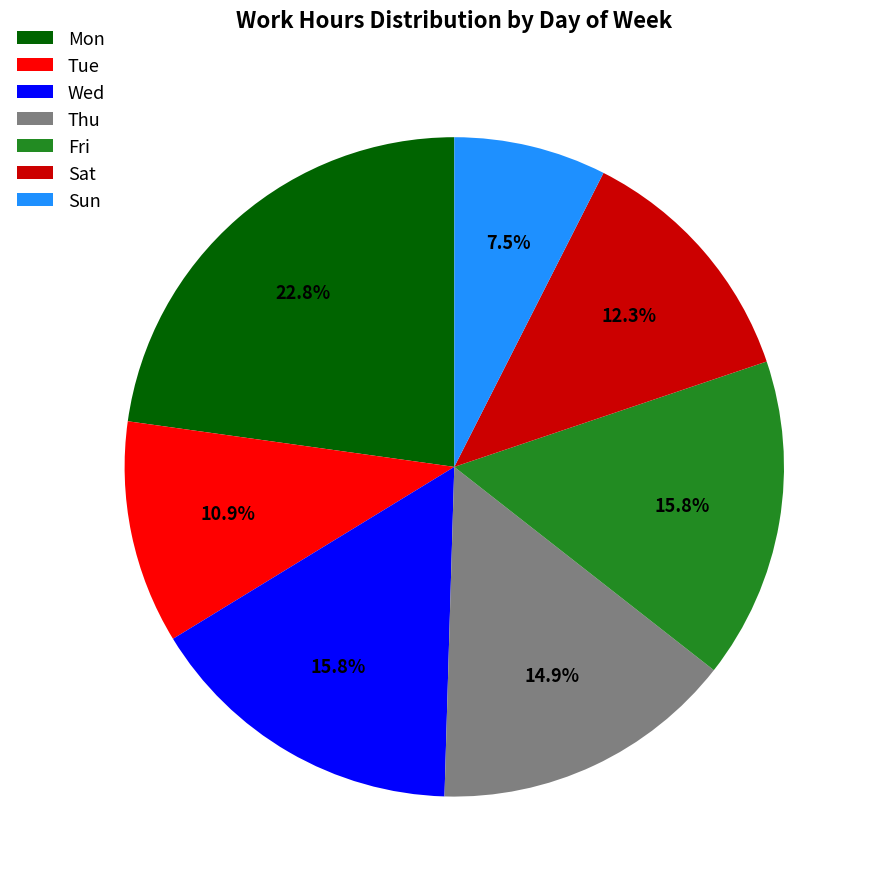

True or false: Mon accounts for 3% of the total.

False